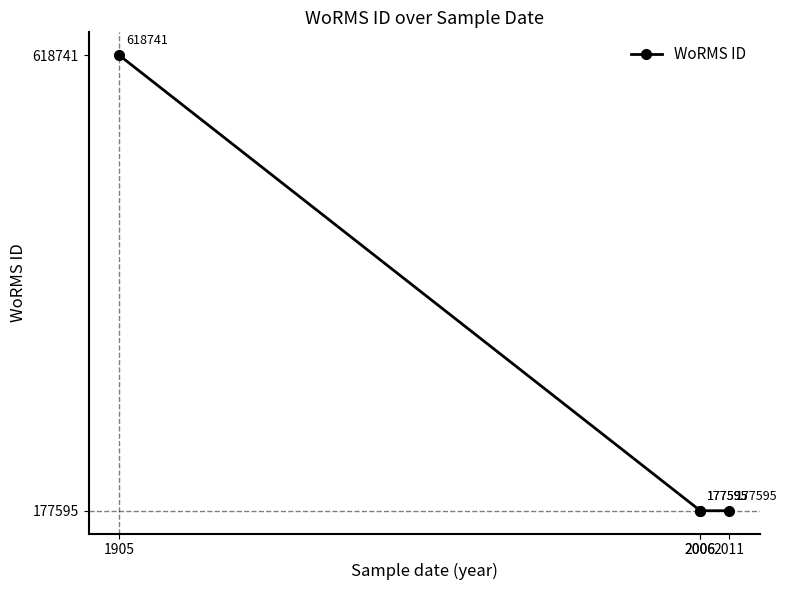

Which label corresponds to the largest value in the chart?

1905